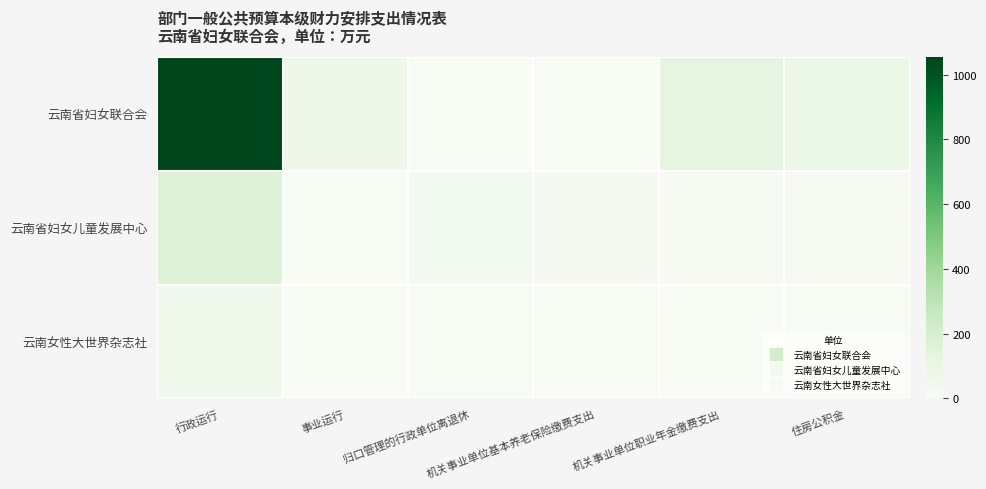

Which series has the largest range (max minus min)?

云南省妇女联合会